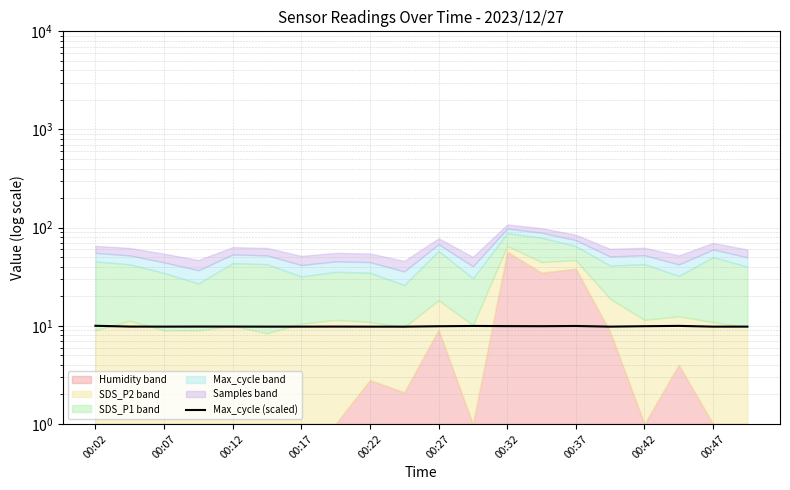

At which category does the data reach its first local valley?

00:07